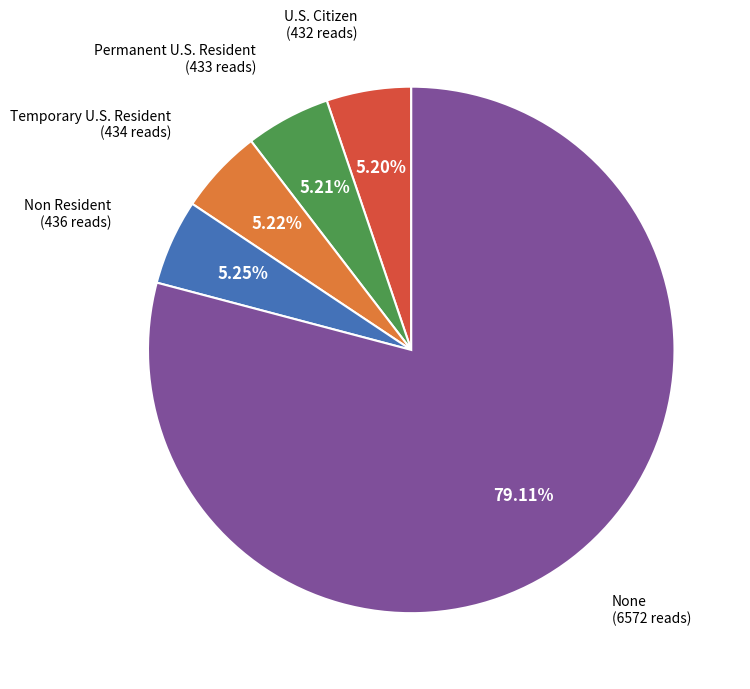

Is it true that Permanent U.S. Resident is 5% of the pie?

True